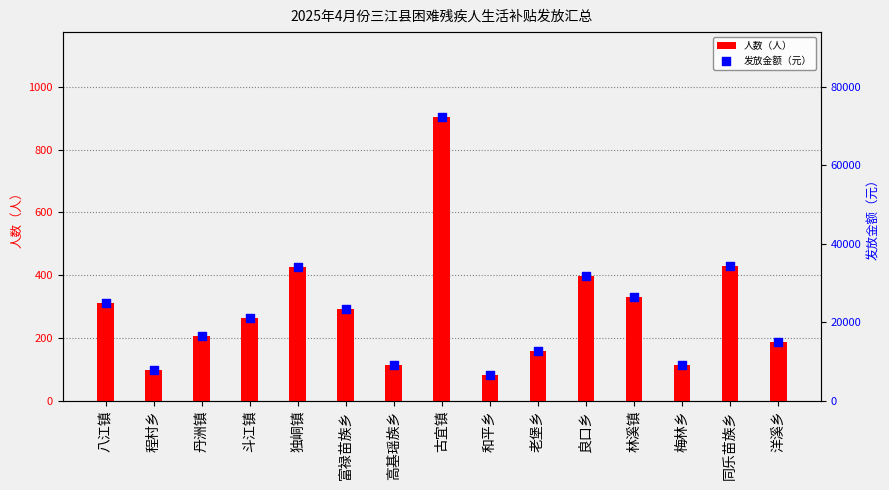

Is the value of 人数（人） at 程村乡 greater than the value of 发放金额（元） at 洋溪乡?

No